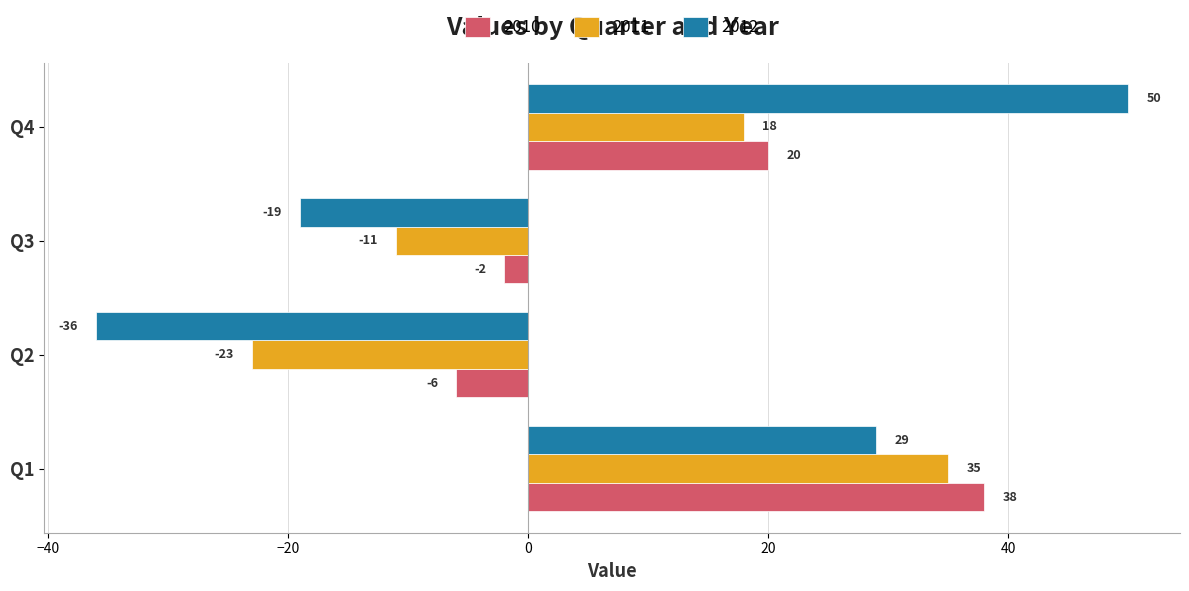

Is the value of 2012 at Q2 greater than the value of 2011 at Q3?

No